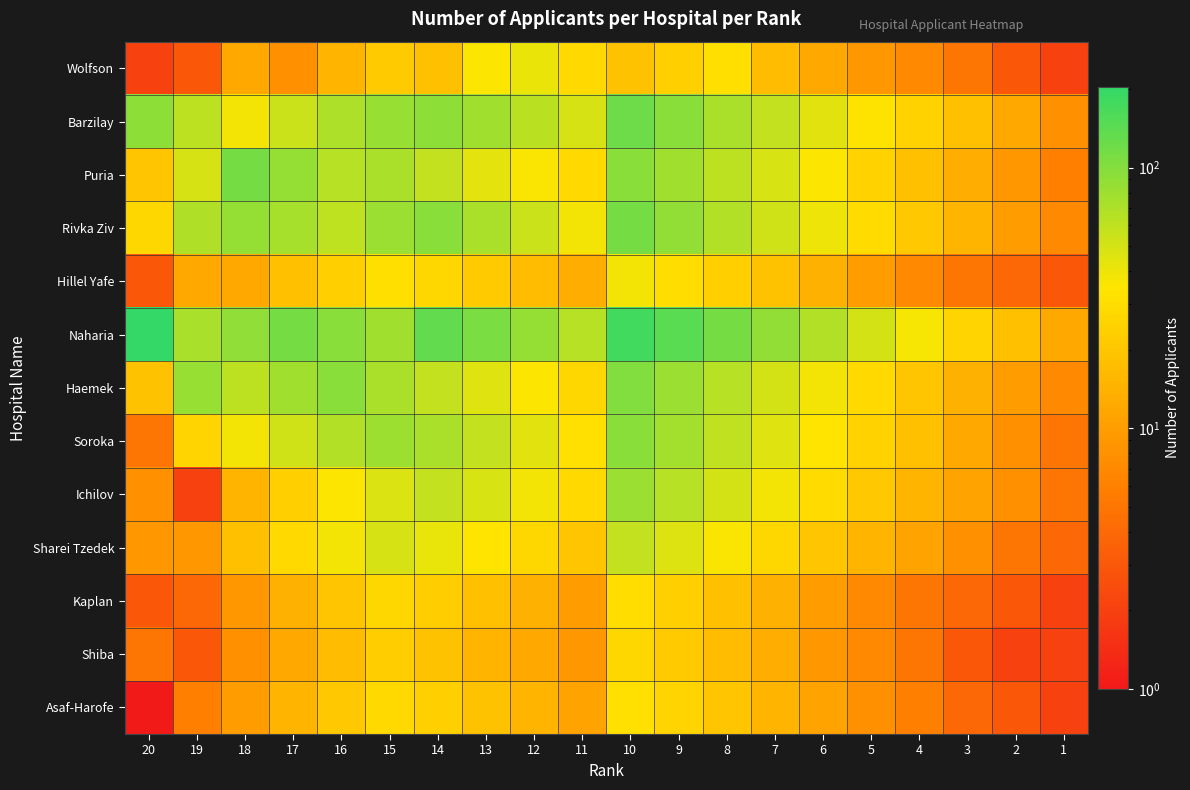

How many categories are shown in the chart?

20